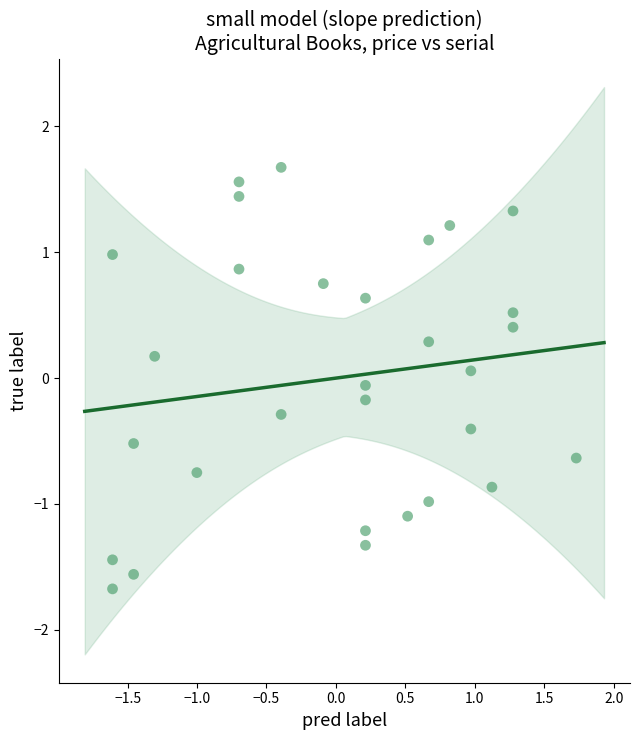

What is the range of Y values (max minus min)?

3.4